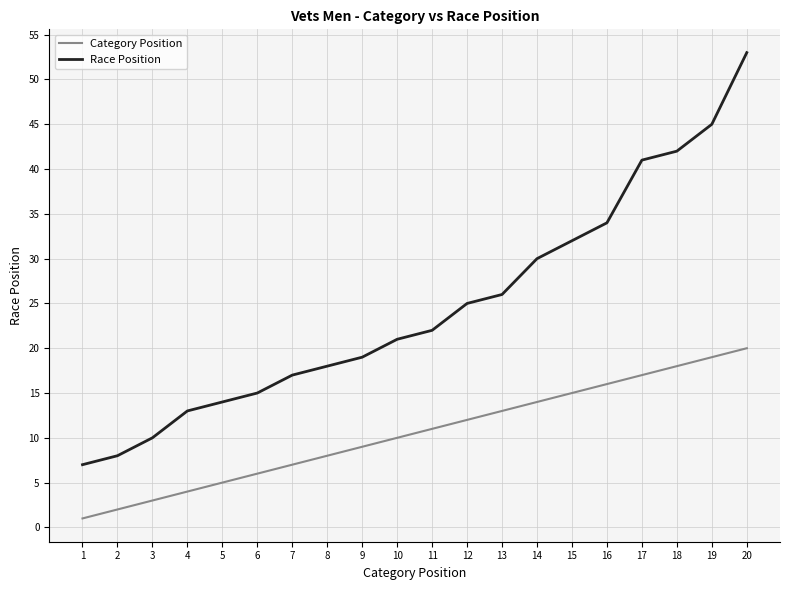

What are all the series names shown in the legend?

Category Position, Race Position